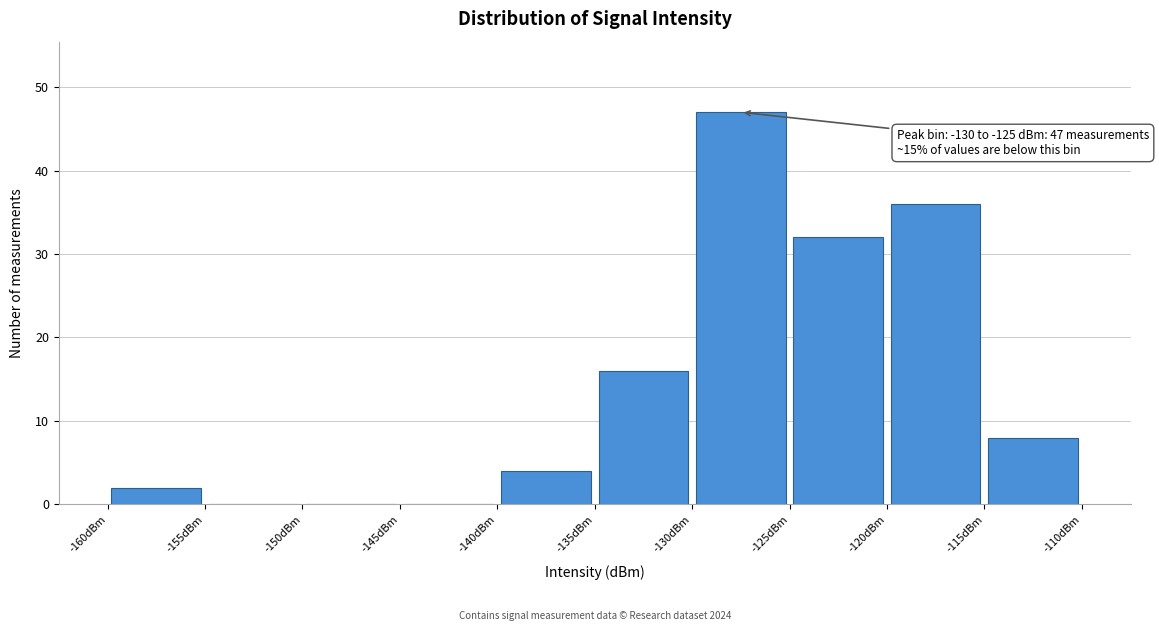

Over which range of the x-axis is the bar tallest?

-130 to -125